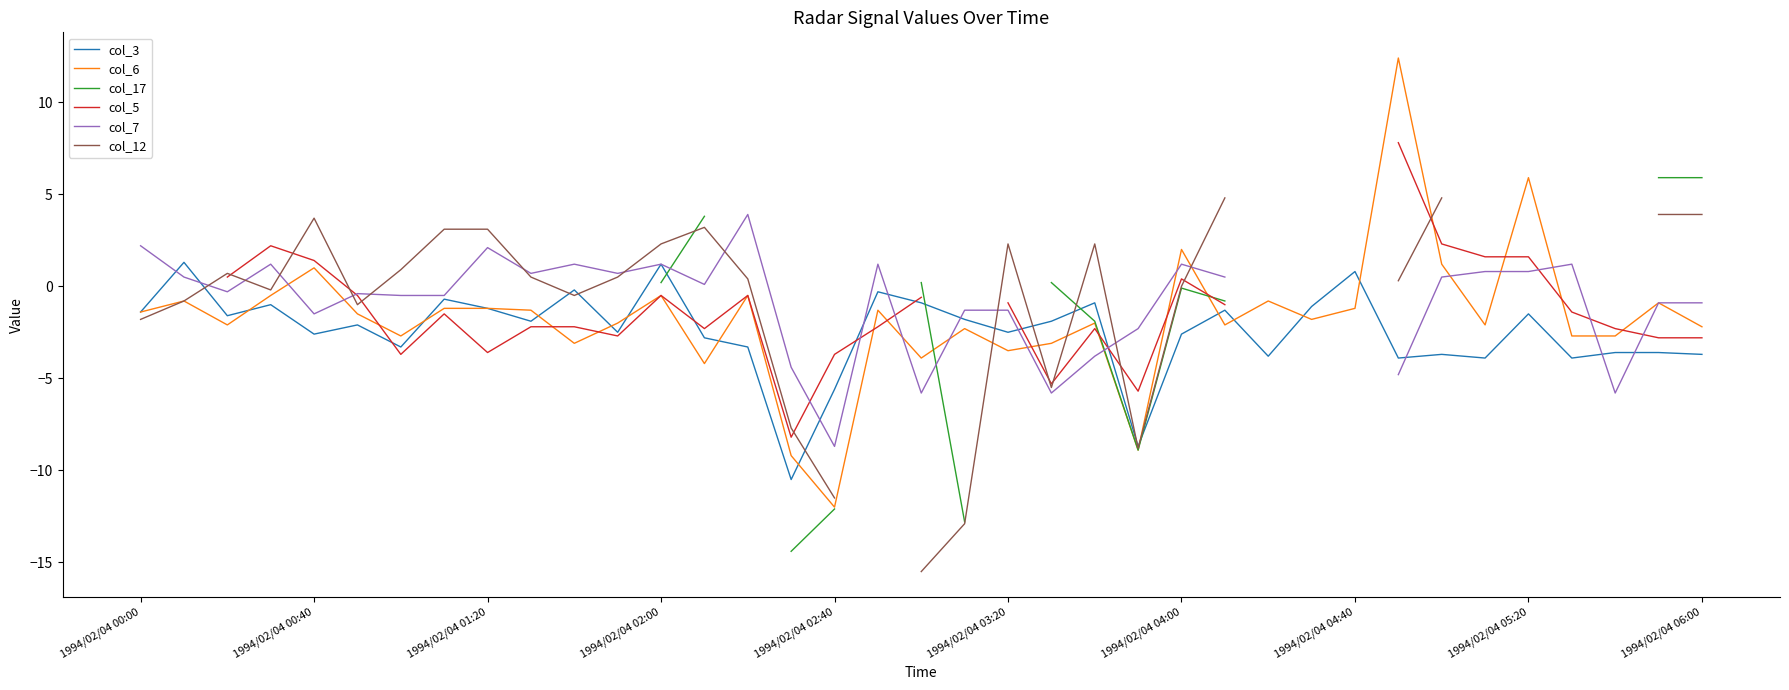

How many intersections are there between col_5 and col_3?

6